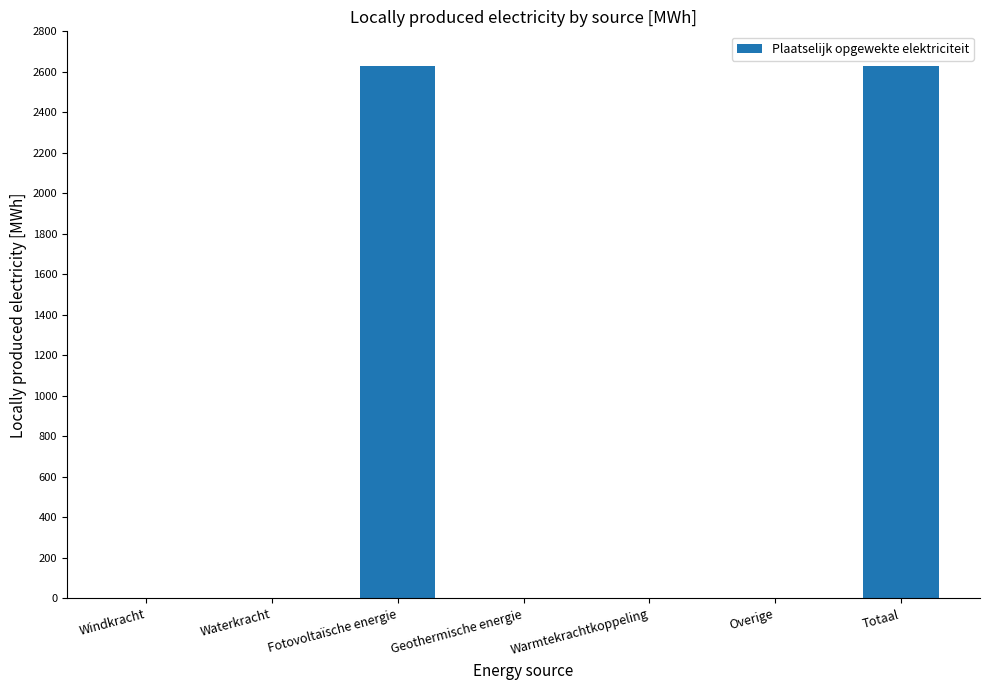

Which has a higher value, Waterkracht or Totaal?

Totaal